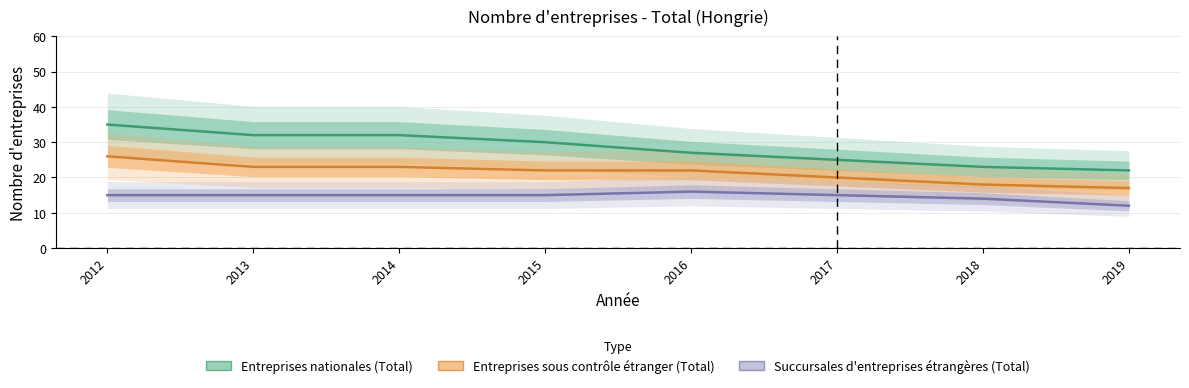

How many lines are shown in the chart?

3